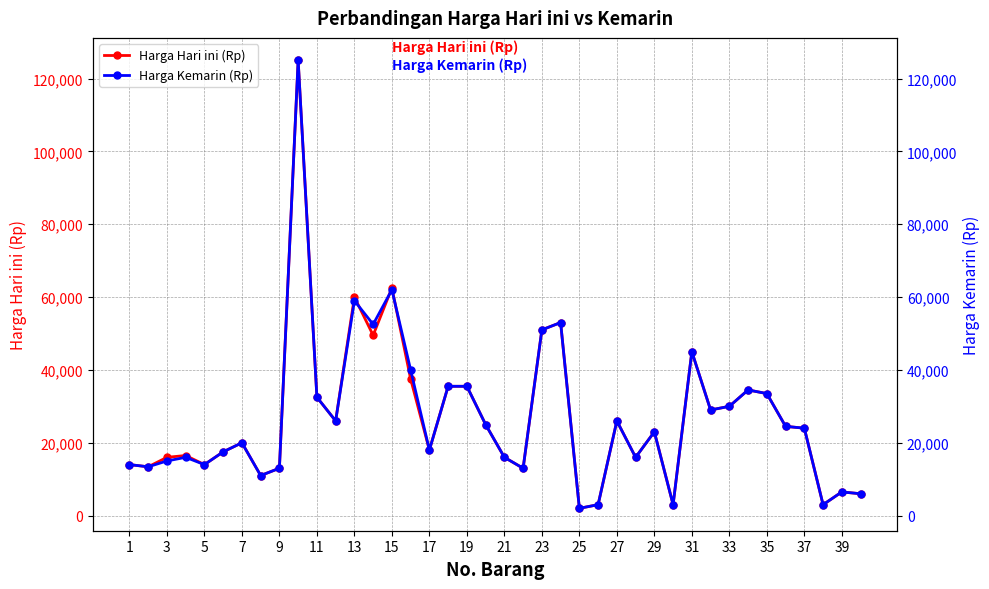

True or false: Harga Hari ini (Rp) has more than 1 points higher than both neighbors.

True